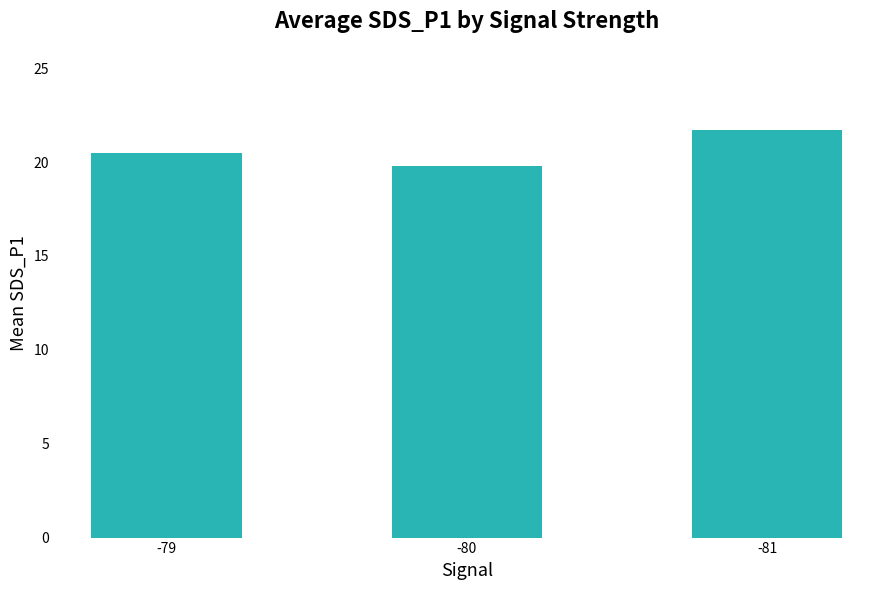

What is the sum of the values at -80 and -81?

41.5